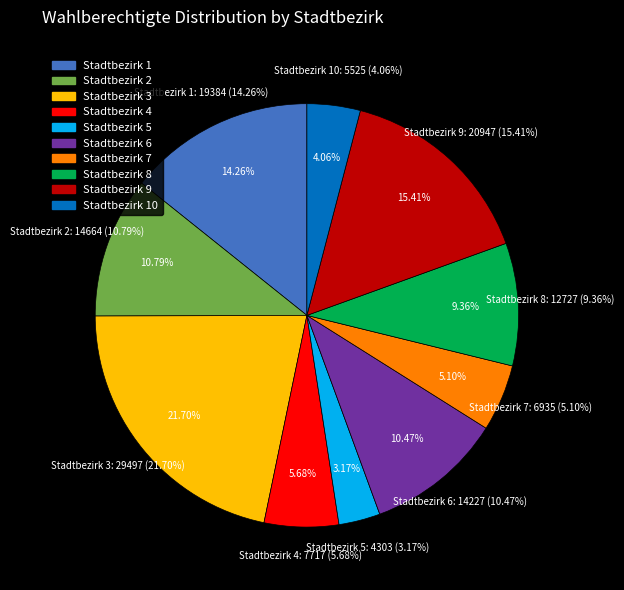

To the nearest percent, what portion does Stadtbezirk 6 represent?

10%